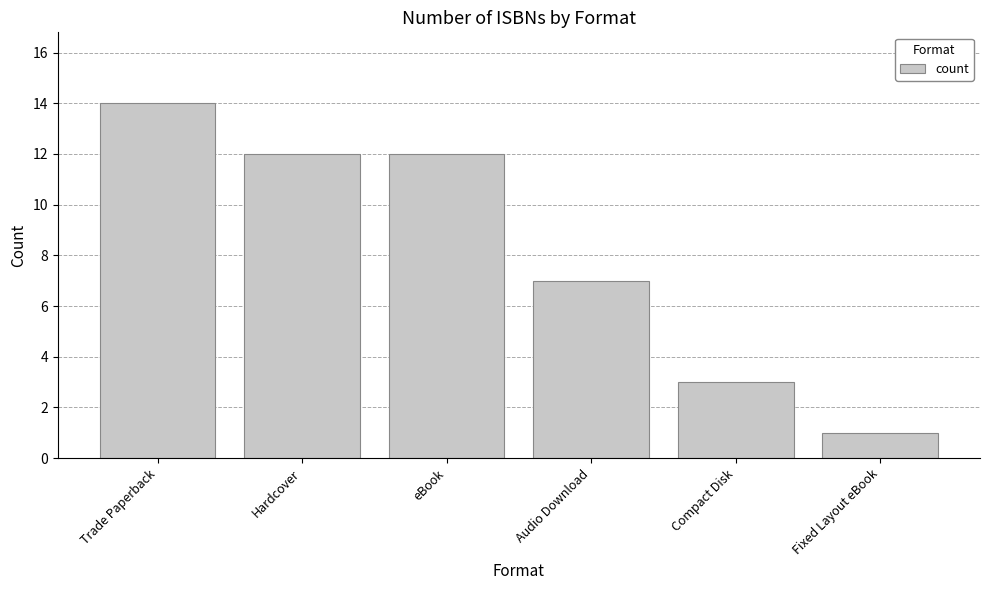

At which label is the value closest to 7?

Audio Download